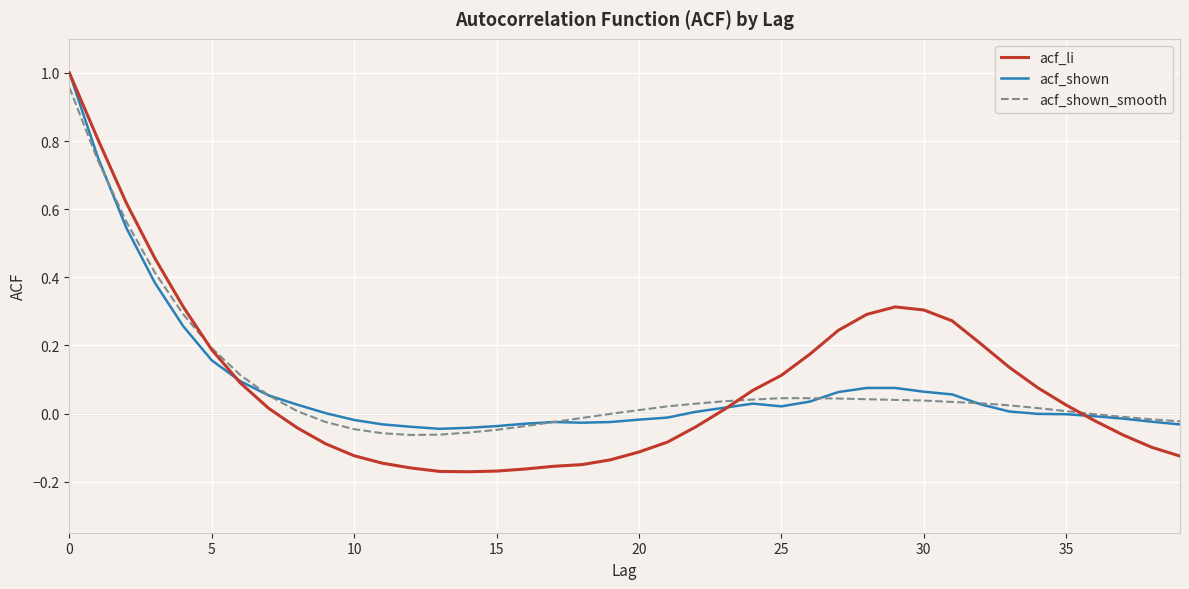

Which series has the largest range (max minus min)?

acf_li